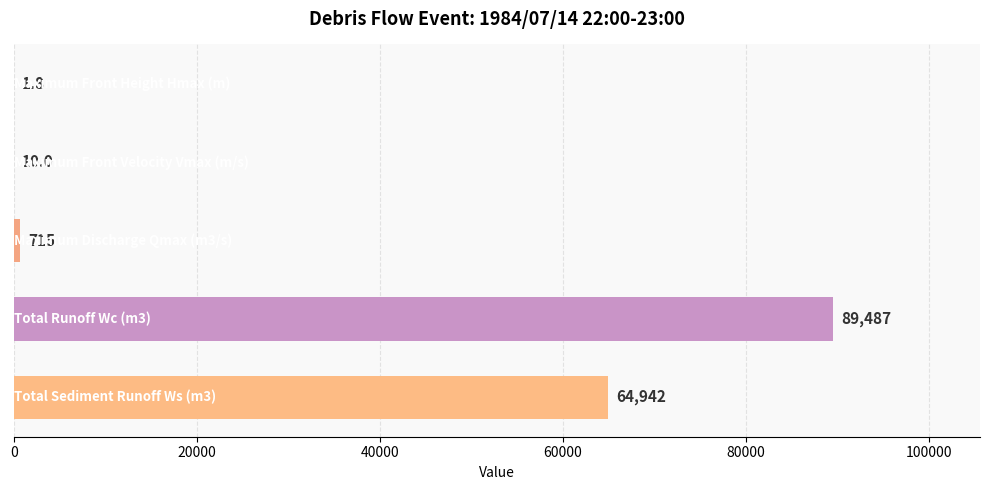

What is the sum of all values?

155156.0